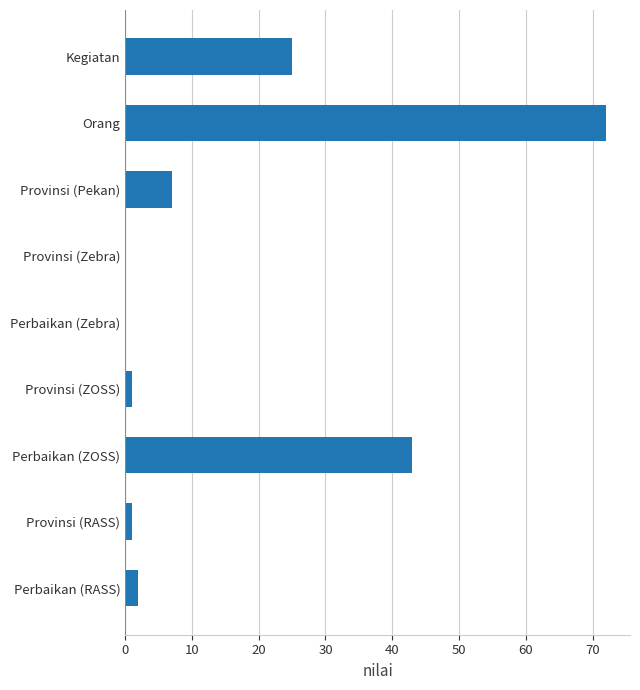

What is the sum of the values at Orang and Perbaikan (RASS)?

74